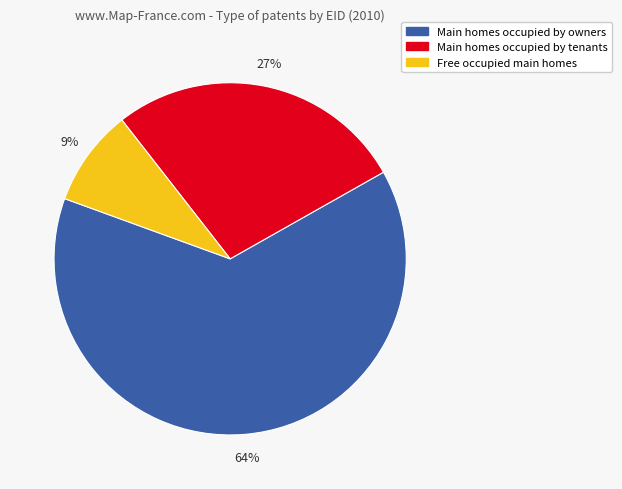

Count the number of slices in the pie.

3